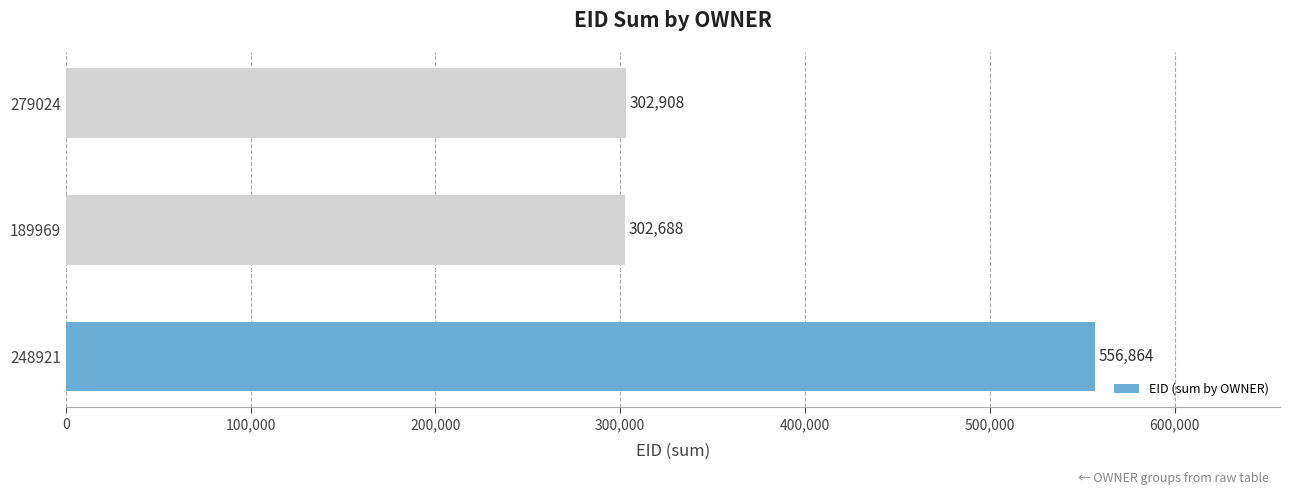

How many bars are there in total?

3